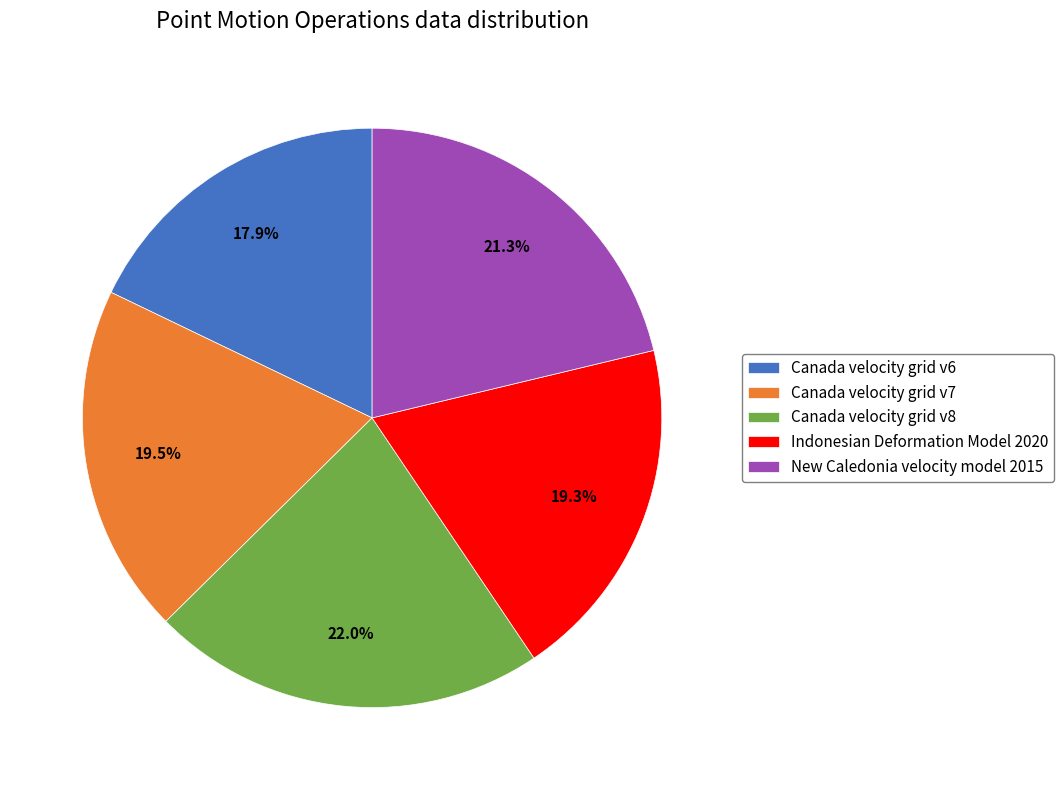

What is the smallest slice in the pie chart?

Canada velocity grid v6